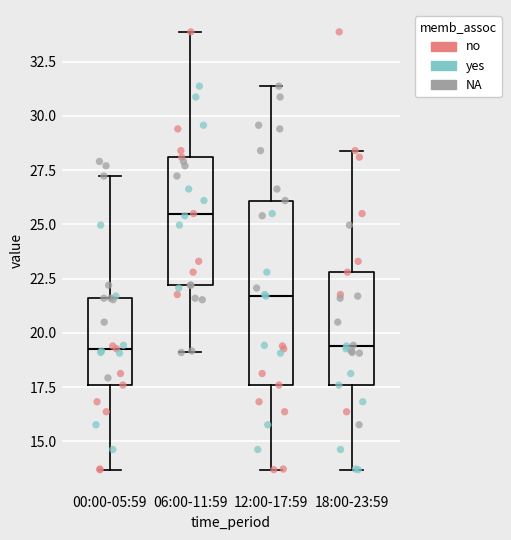

Which box has the highest median line?

06:00-11:59